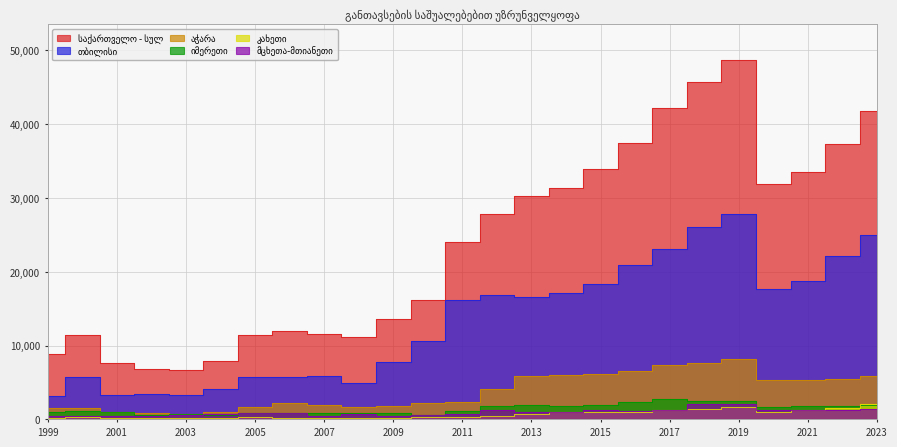

True or false: აჭარა has more than 2 points higher than both neighbors.

False